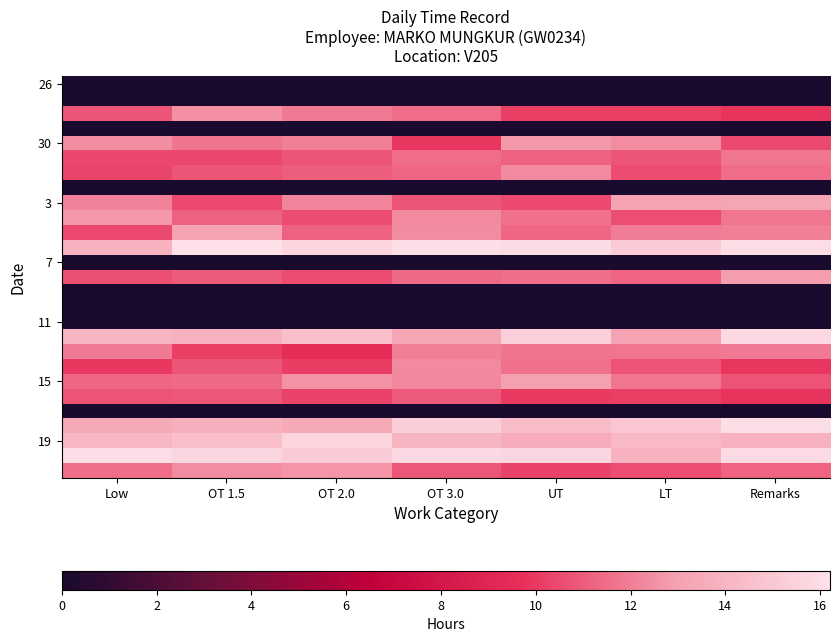

How many categories are shown in the chart?

7